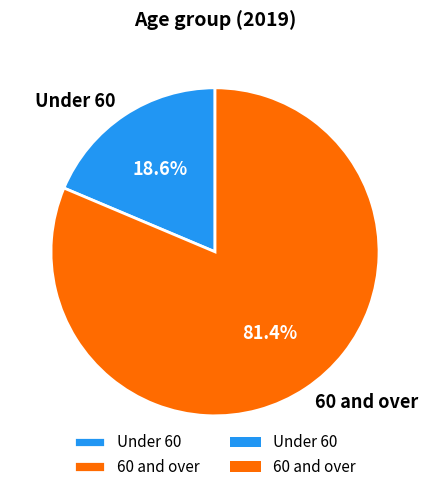

What is the ratio of the value at 60 and over to the value at Under 60?

4.4